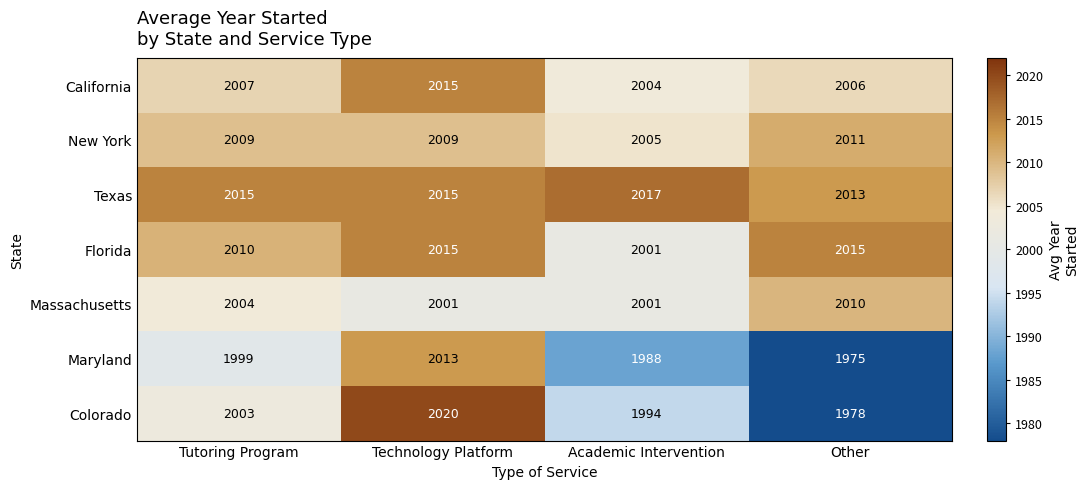

How many distinct data groups are displayed?

7